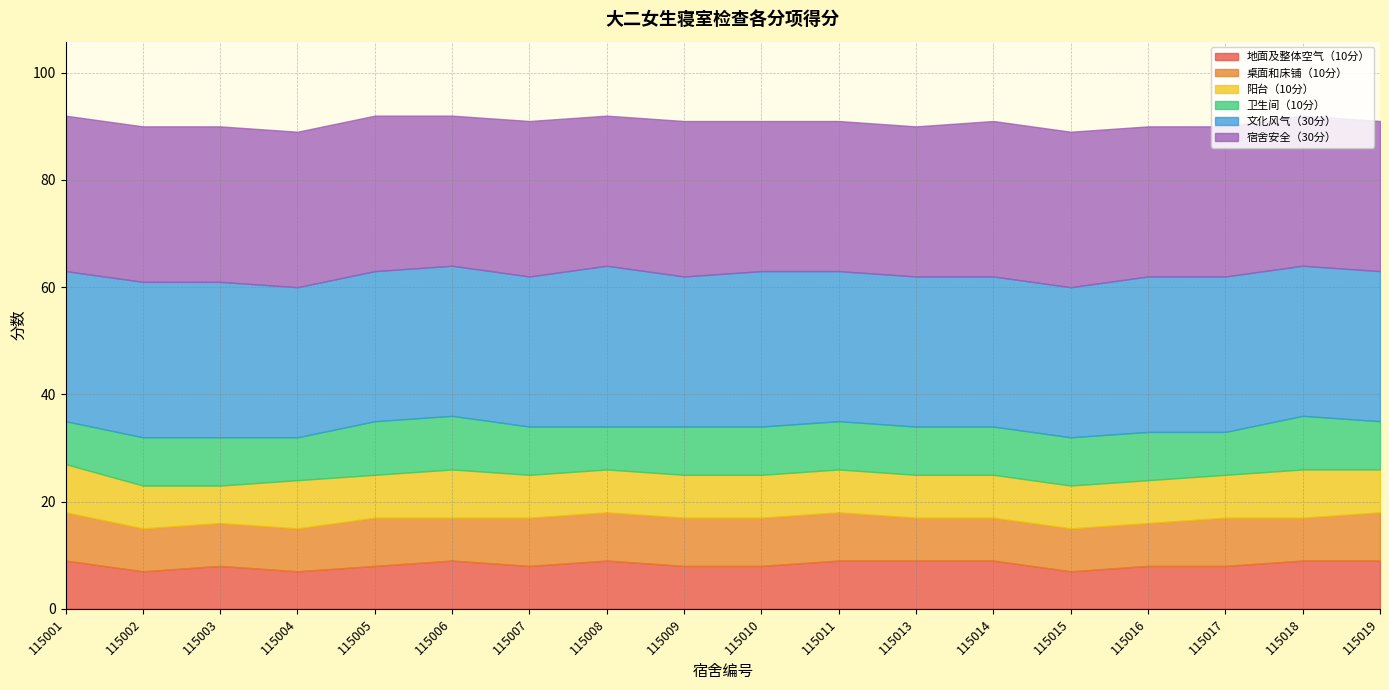

What is the average value of the 宿舍安全（30分） series?

28